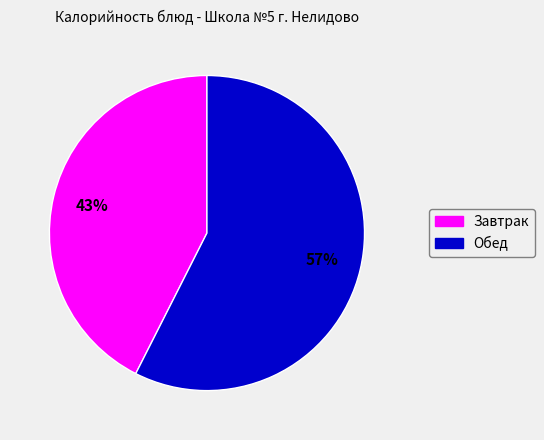

To the nearest percent, what is the average slice percentage?

50%